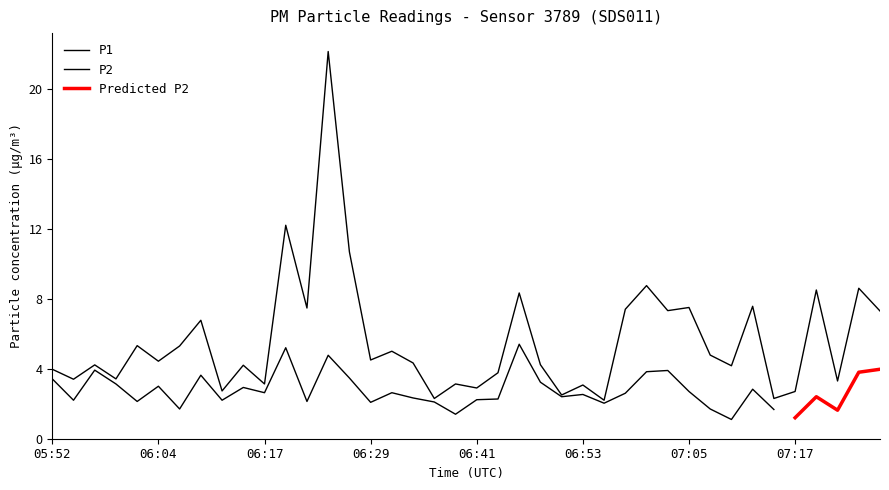

What is the difference between the highest and lowest values at 06:09?

3.1